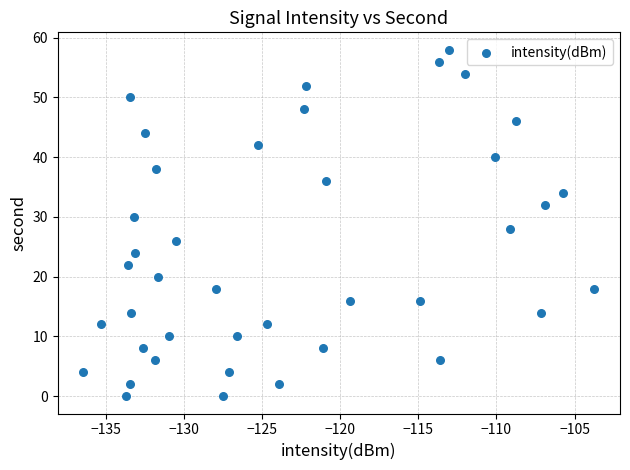

What is the range of Y values (max minus min)?

58